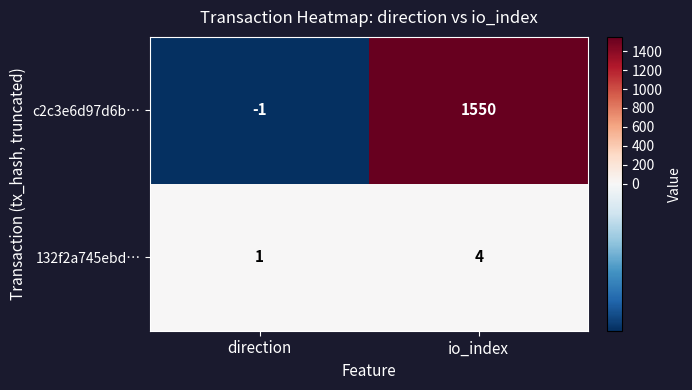

Rank the series at io_index from highest to lowest value.

c2c3e6d97d6b…, 132f2a745ebd…